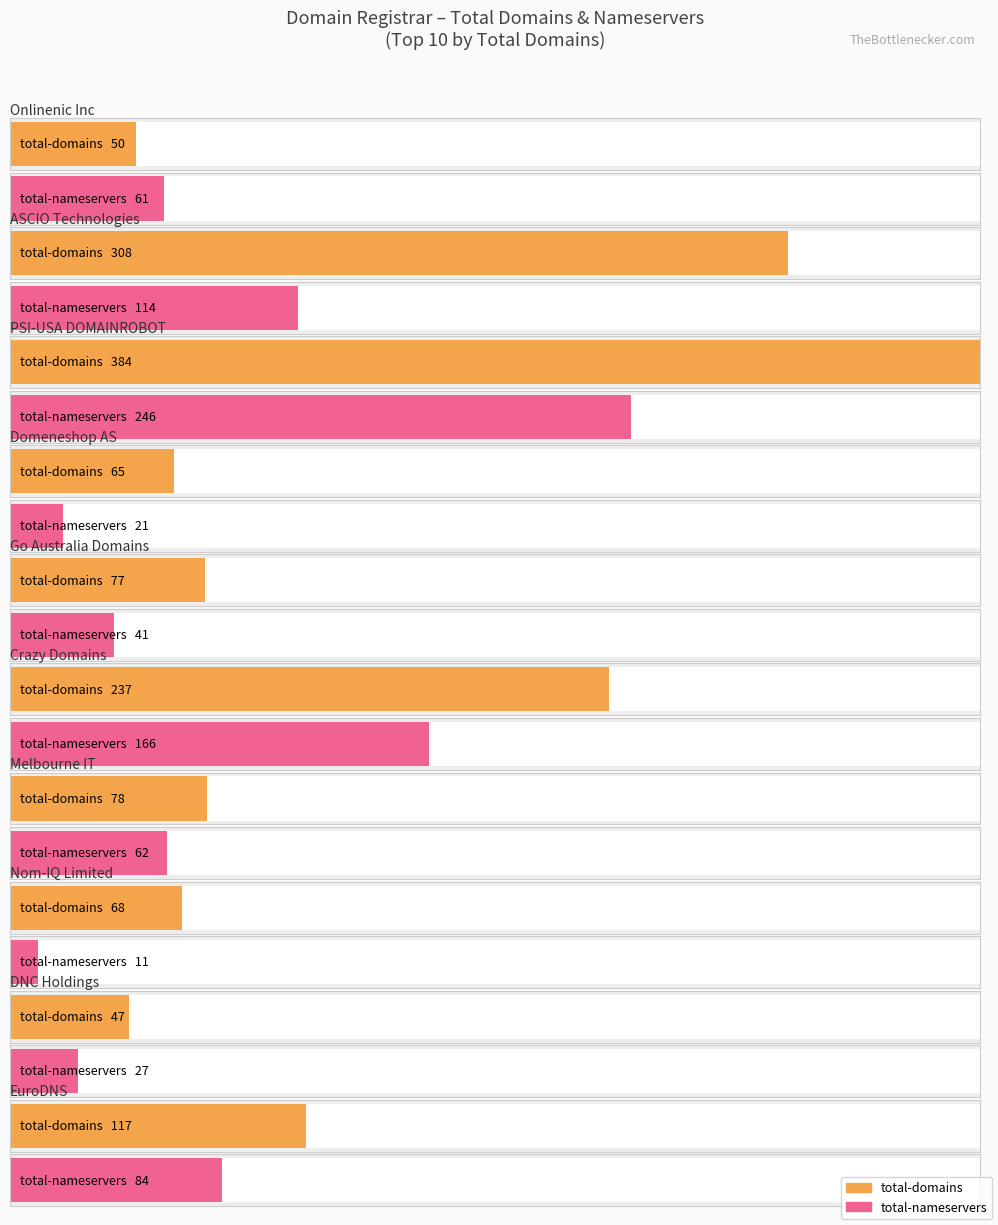

At which category is the sum across all series the highest?

PSI-USA DOMAINROBOT